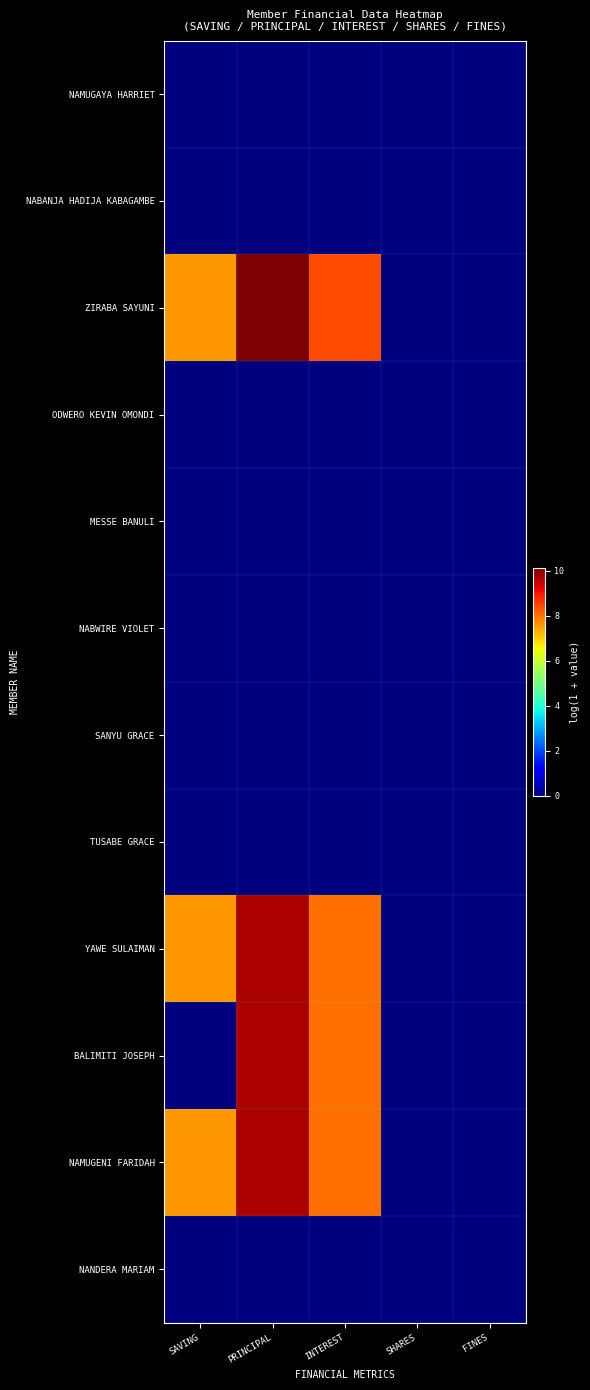

Rank the series by their maximum value, from lowest to highest.

NAMUGAYA HARRIET, NABANJA HADIJA KABAGAMBE, ODWERO KEVIN OMONDI, MESSE BANULI, NABWIRE VIOLET, SANYU GRACE, TUSABE GRACE, NANDERA MARIAM, YAWE SULAIMAN, BALIMITI JOSEPH, NAMUGENI FARIDAH, ZIRABA SAYUNI